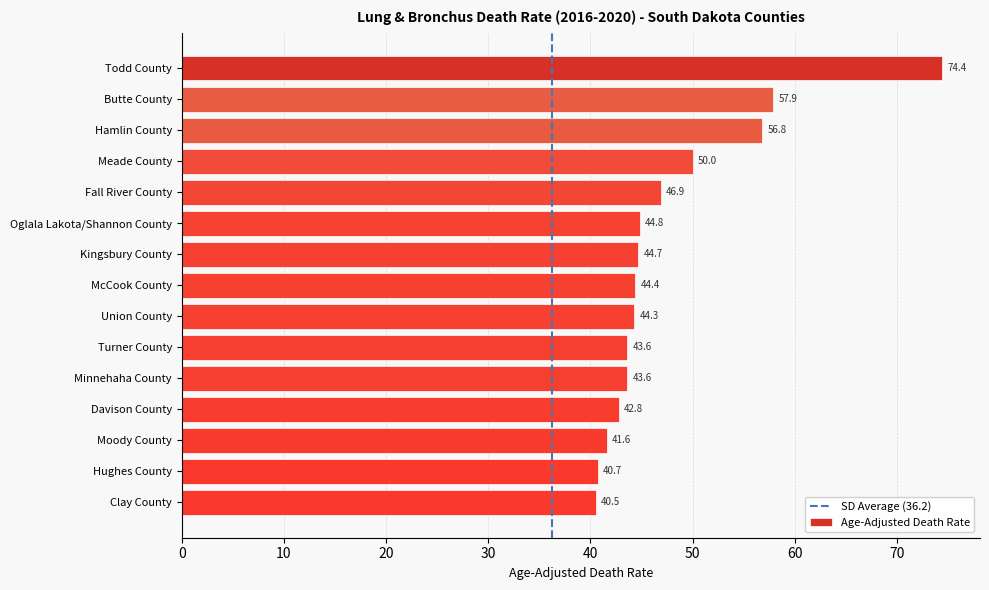

What position from the top is Moody County?

13